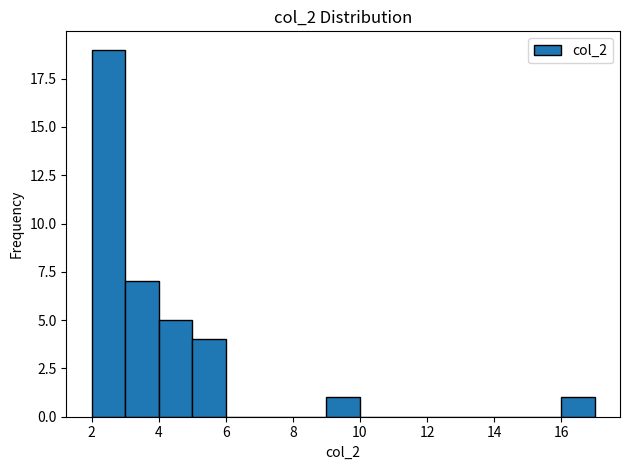

Reading left to right, list every bar in this chart as the range it spans on the x-axis followed by its height. The values are not printed on the chart, so give them approximately, as read against the axis.

2 to 3: 19
3 to 4: 7
4 to 5: 5
5 to 6: 4
6 to 7: 0
7 to 8: 0
8 to 9: 0
9 to 10: 1
10 to 11: 0
11 to 12: 0
12 to 13: 0
13 to 14: 0
14 to 15: 0
15 to 16: 0
16 to 17: 1